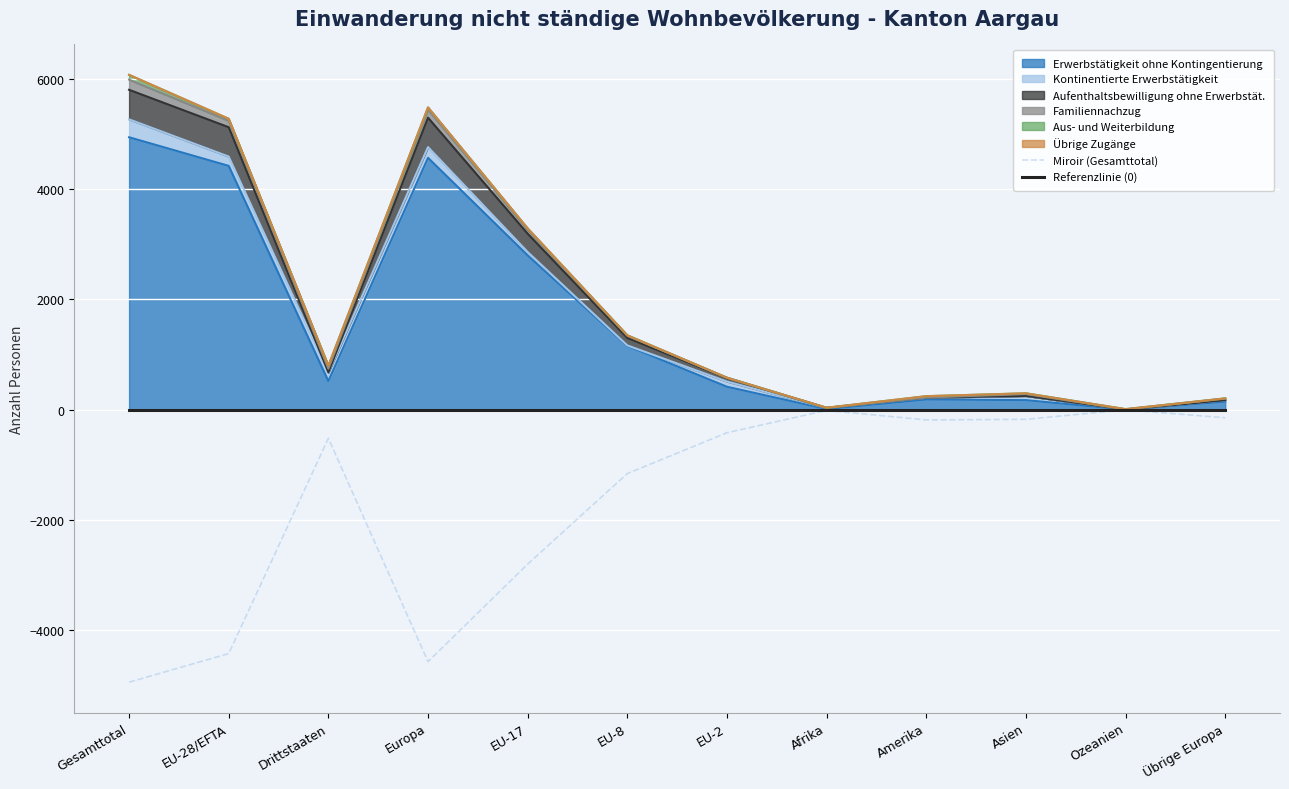

Is the value of Referenzlinie (0) at Ozeanien greater than the value of Miroir (Gesamttotal) at Übrige Europa?

Yes